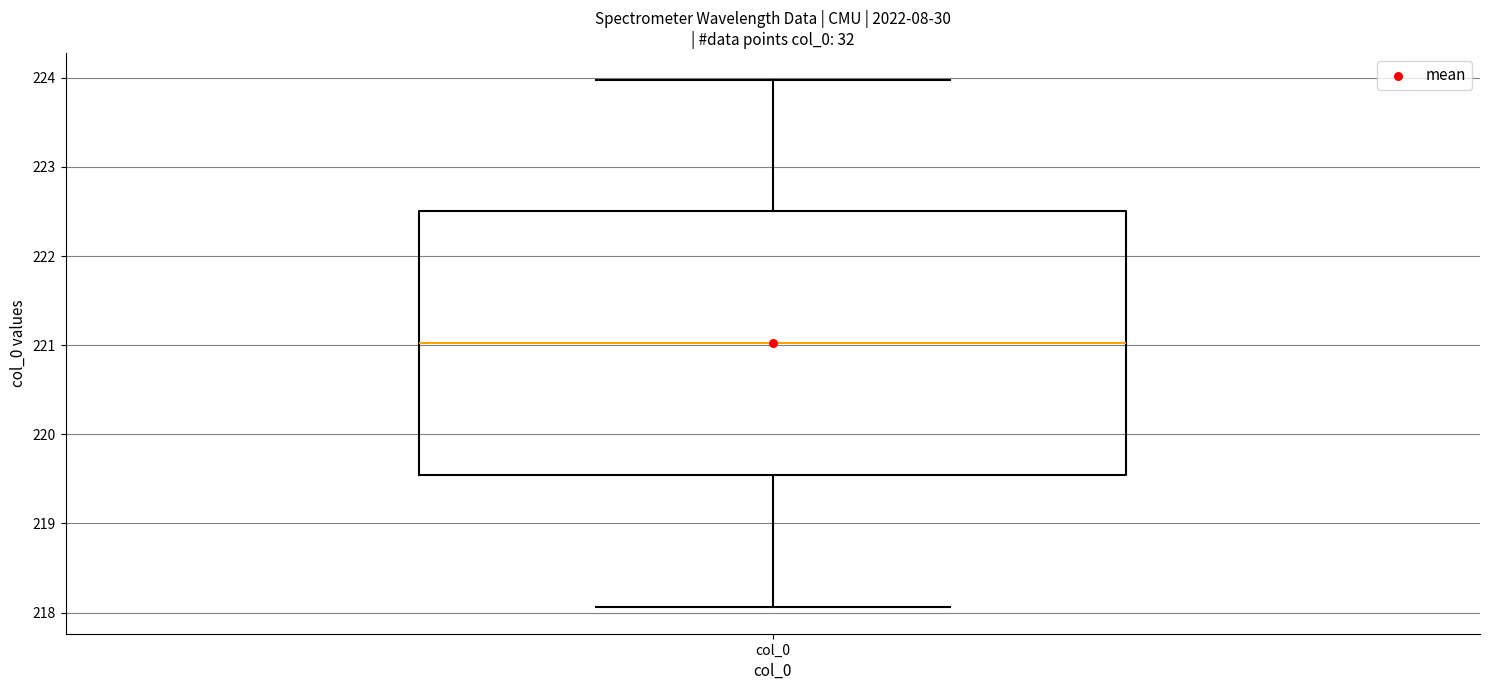

Transcribe this box plot: give where the median line is, the range the box spans, and where the two whiskers end, as read against the y-axis. The values are not printed on the chart, so give them approximately, as read against the axis.

median 221.0, box 219.5 to 222.5, whiskers 218.1 to 224.0